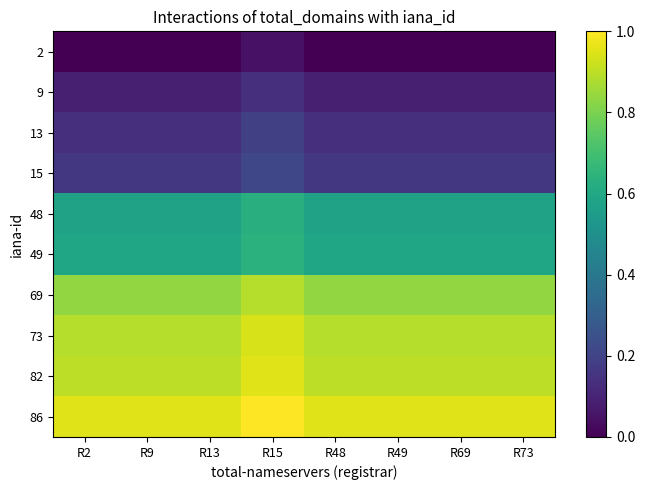

What is the total value across all series at R49?

5.1